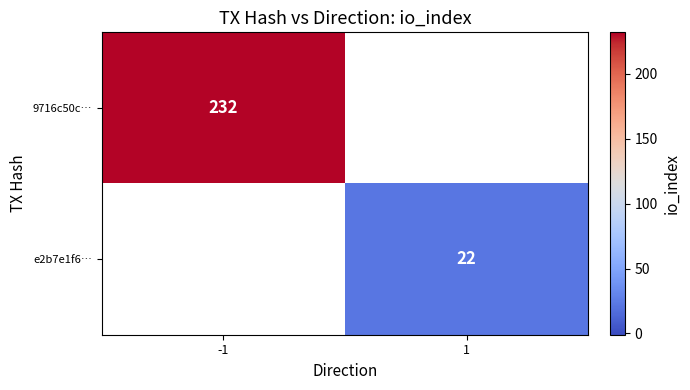

The value of e2b7e1f6… at 1 is 22. True or false?

True